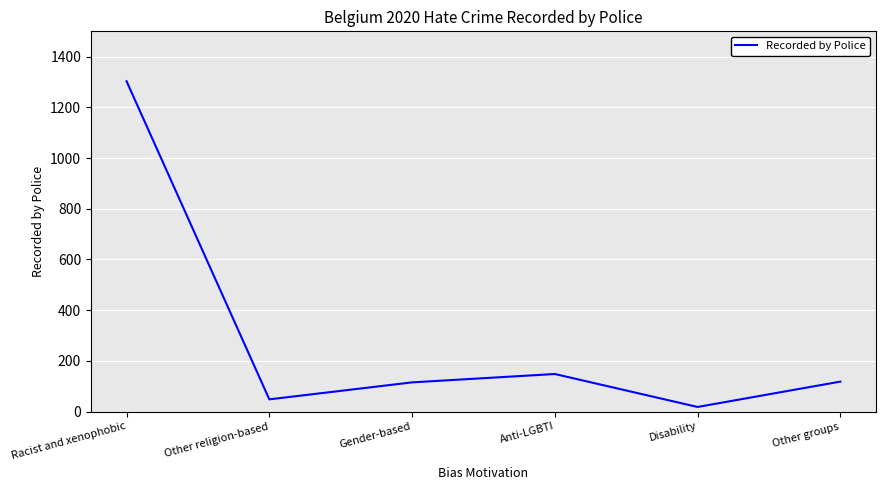

What is the difference between the values at Other religion-based and Racist and xenophobic?

1255